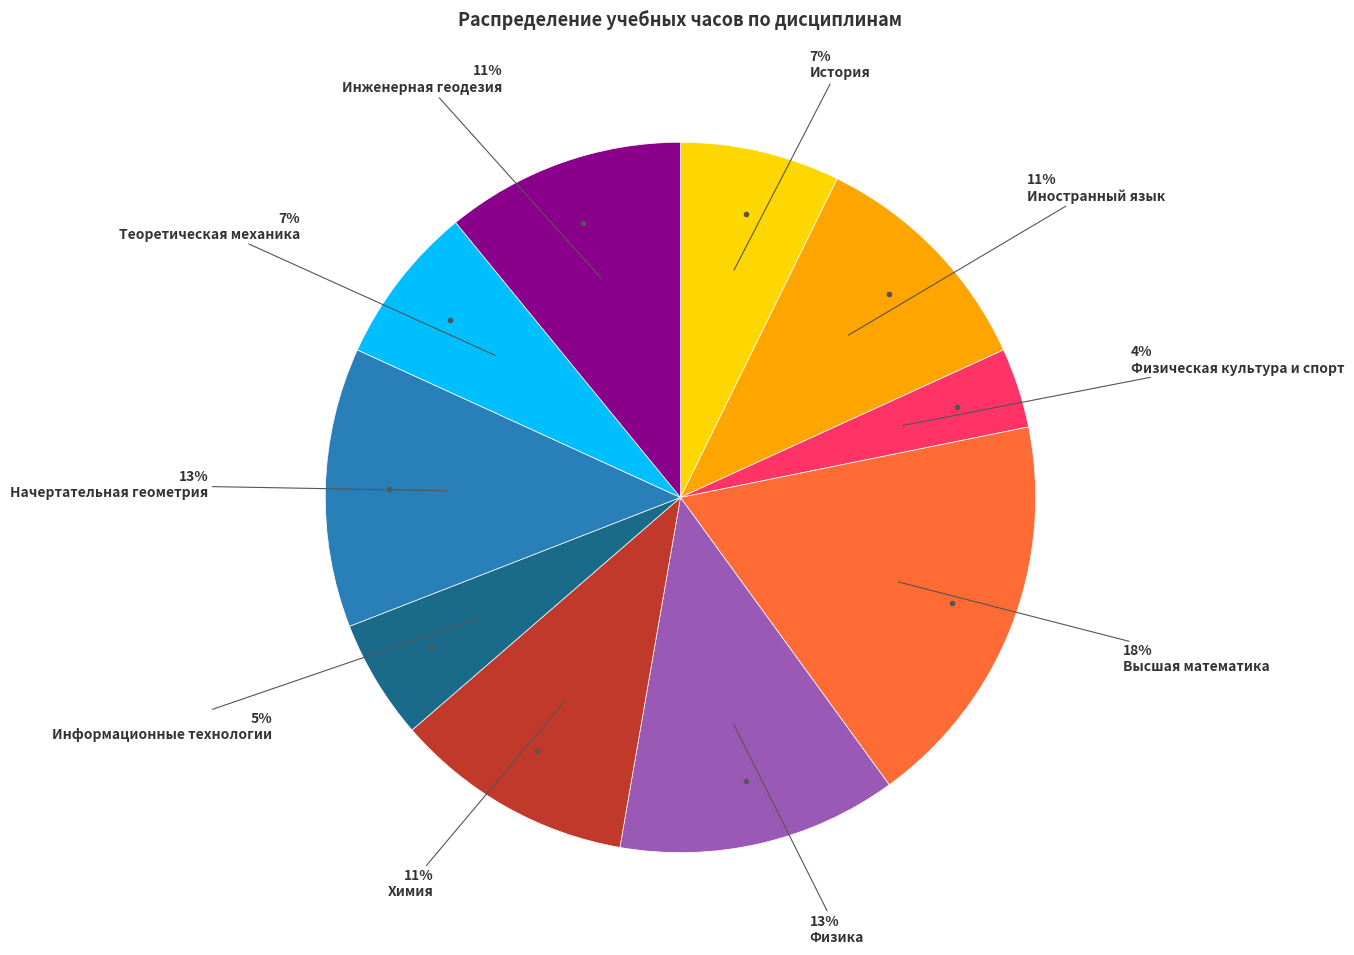

Is there a majority slice in this chart?

No